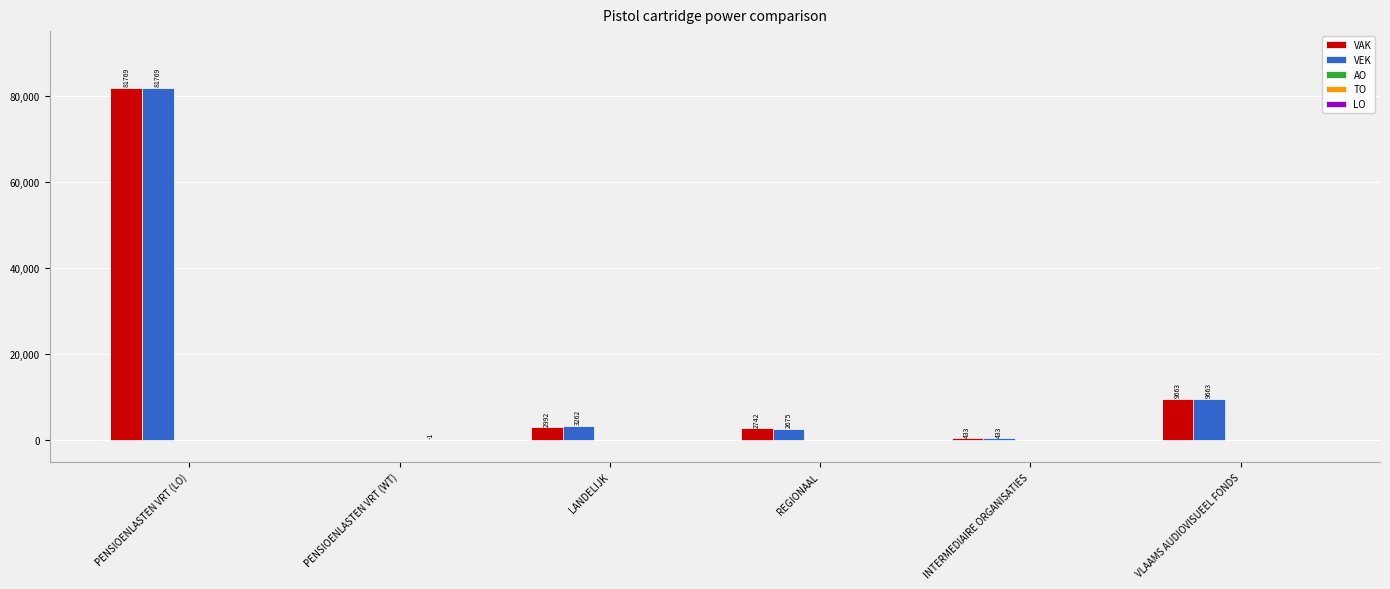

The value of VAK at PENSIOENLASTEN VRT (LO) is 81769. True or false?

True